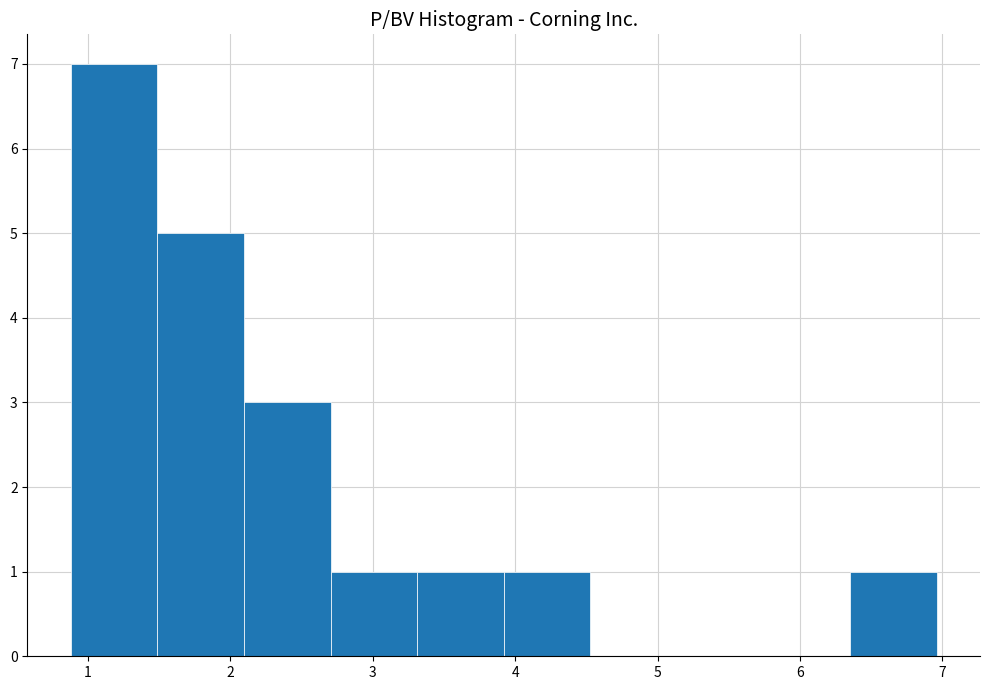

Reading left to right, transcribe this chart: for each bar, give the range it covers on the x-axis and its height. Neither the bar edges nor the heights are printed on the chart, so give them approximately, as read against the axes.

0.9 to 1.5: 7
1.5 to 2.1: 5
2.1 to 2.7: 3
2.7 to 3.3: 1
3.3 to 3.9: 1
3.9 to 4.5: 1
4.5 to 5.1: 0
5.1 to 5.7: 0
5.7 to 6.4: 0
6.4 to 7.0: 1